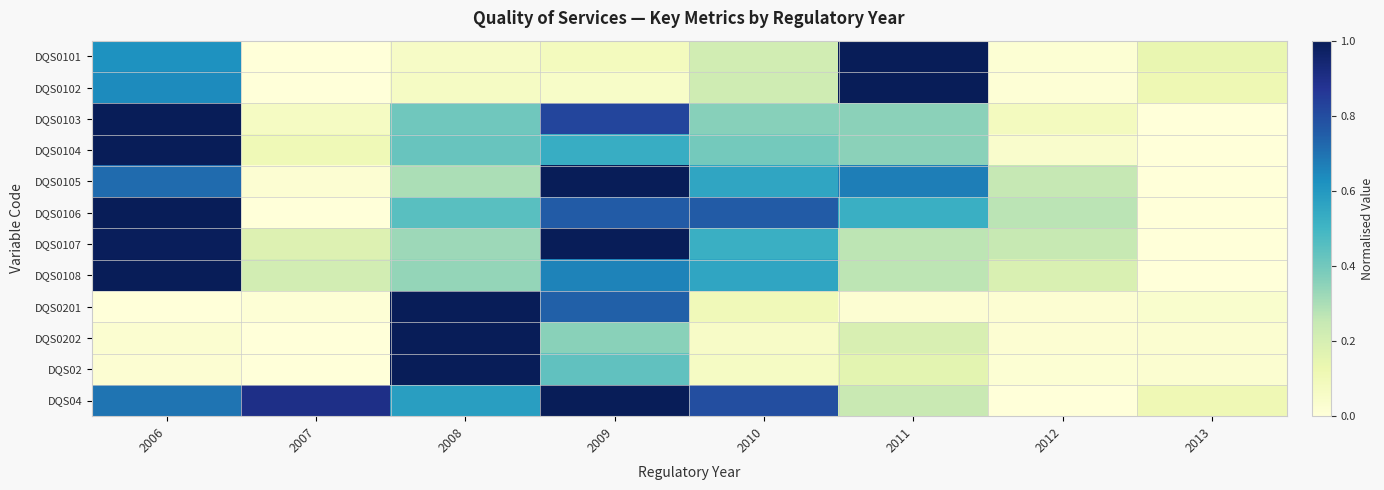

Which series has the largest range (max minus min)?

DQS0101